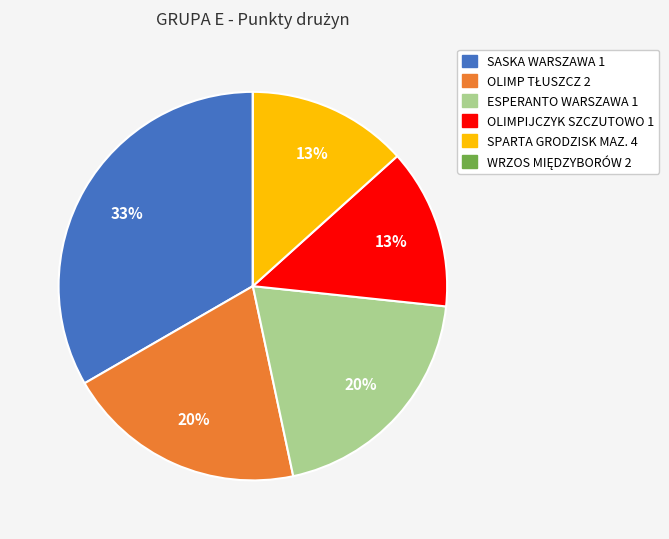

Which slice is the largest?

SASKA WARSZAWA 1